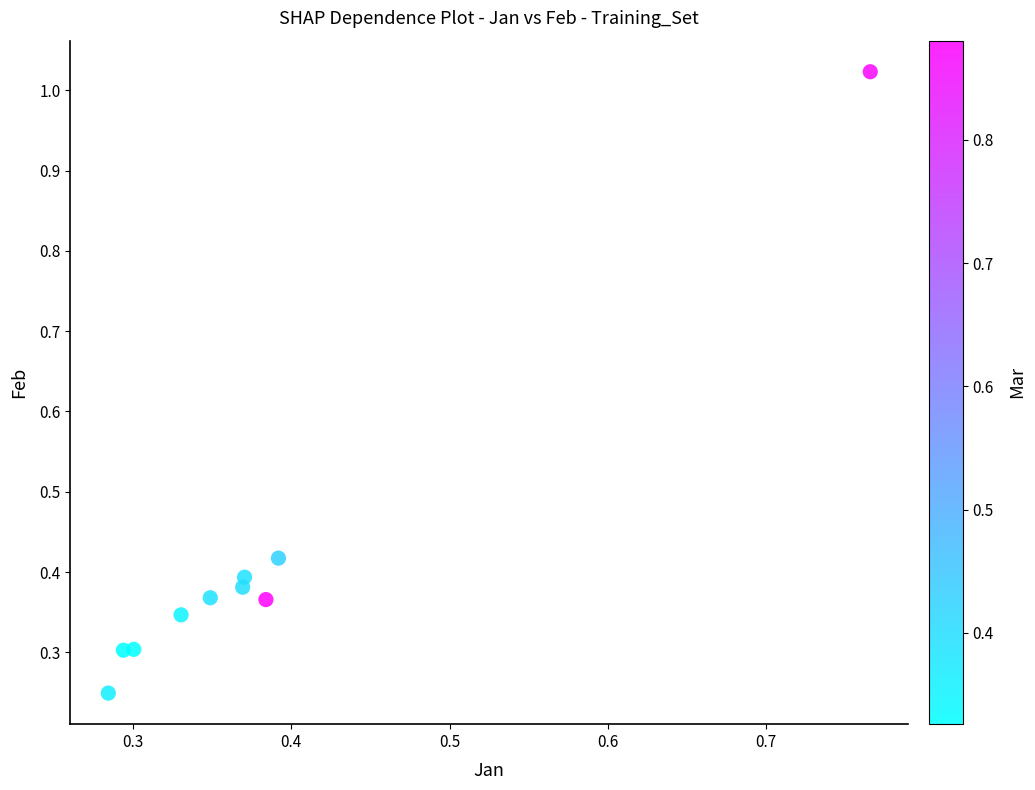

What is the range of Y values (max minus min)?

0.8